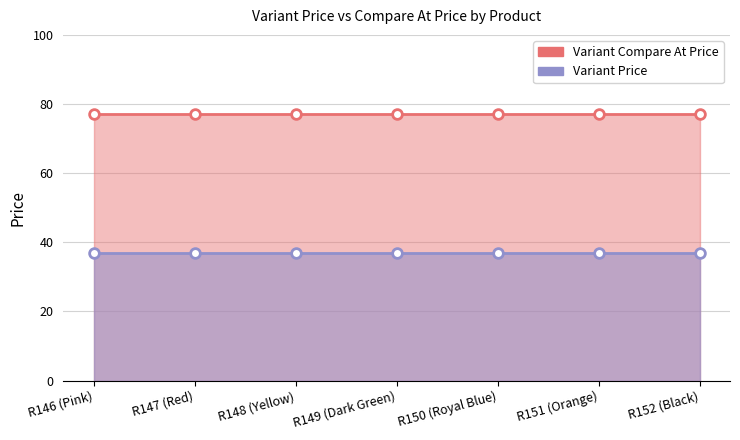

What are all the series names shown in the legend?

Variant Price, Variant Compare At Price